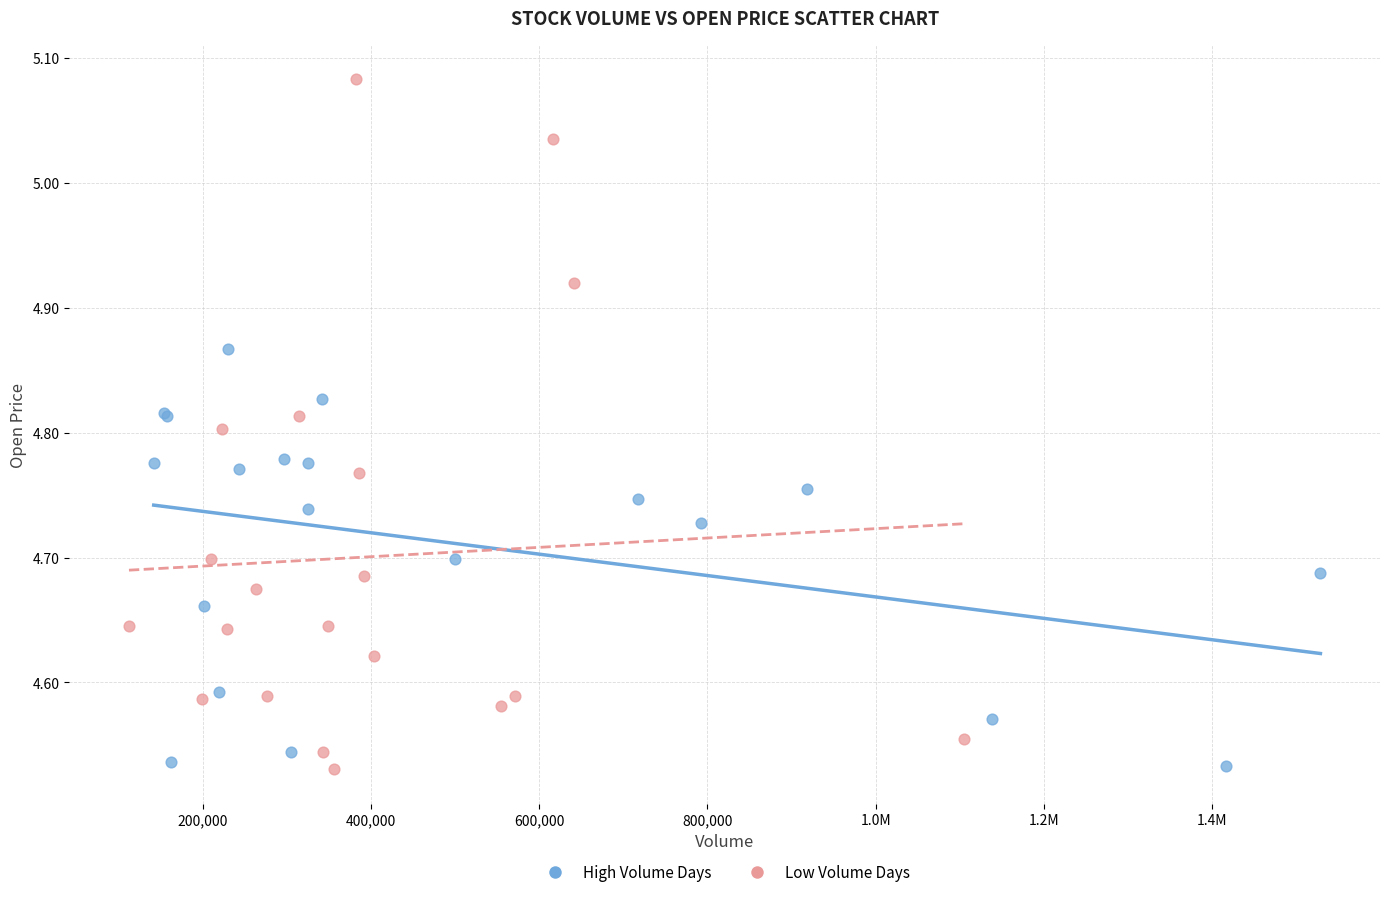

Which series has the largest Y range (max minus min)?

Low Volume Days